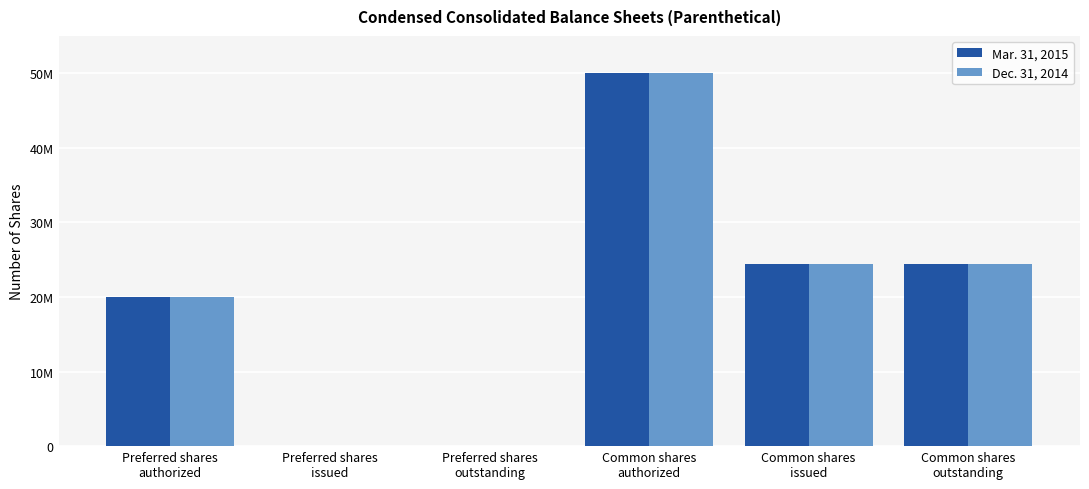

What is the label of the 4th bar from the left?

Common shares
authorized